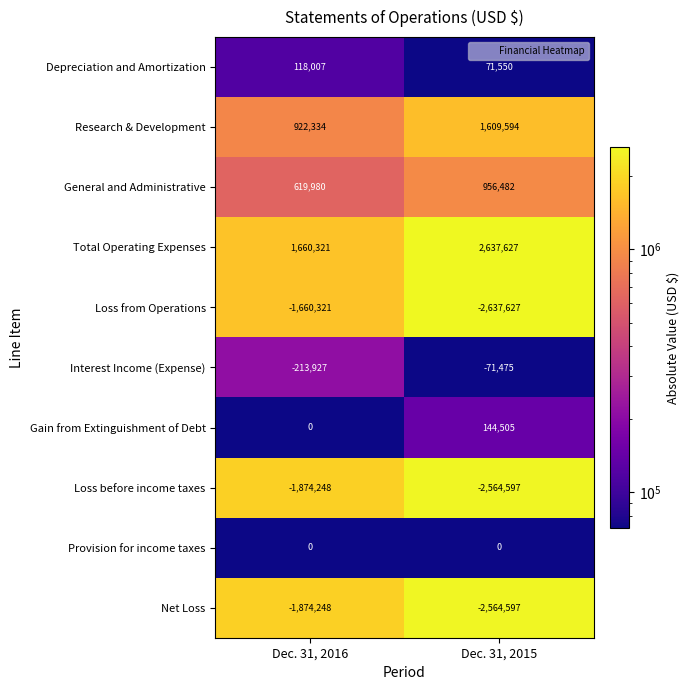

What is the spread (max minus min) of values at Dec. 31, 2016?

3534569